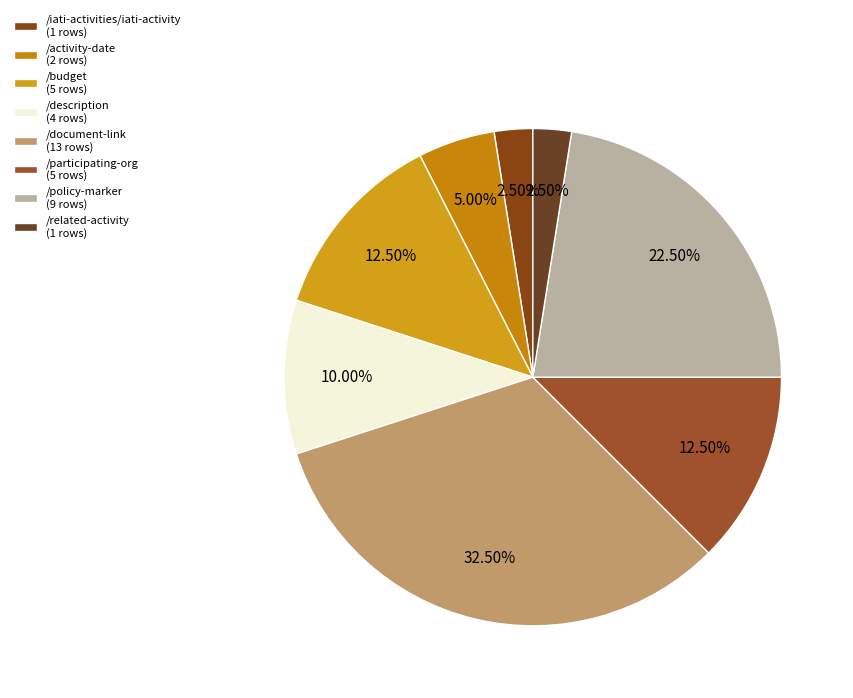

Count the number of slices in the pie.

8